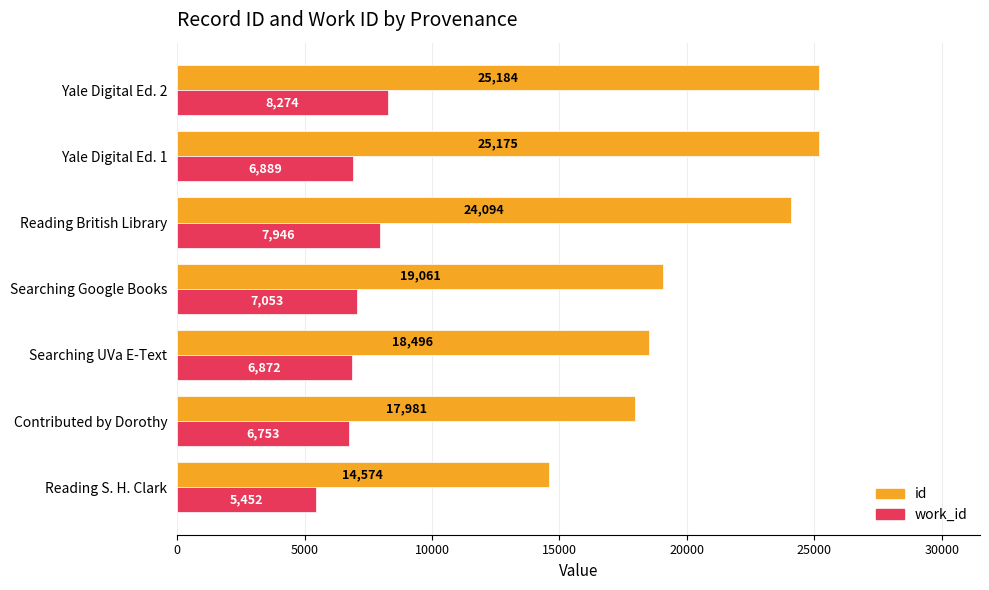

At which category is the sum across all series the highest?

Yale Digital Ed. 2